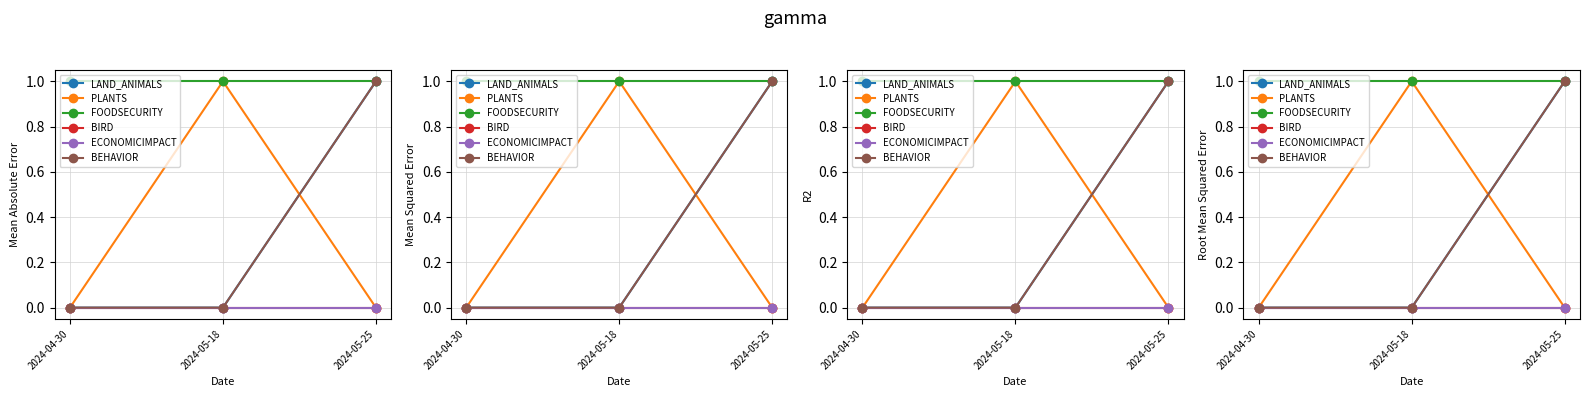

Is it true that PLANTS equals 0 at 2024-04-30?

True